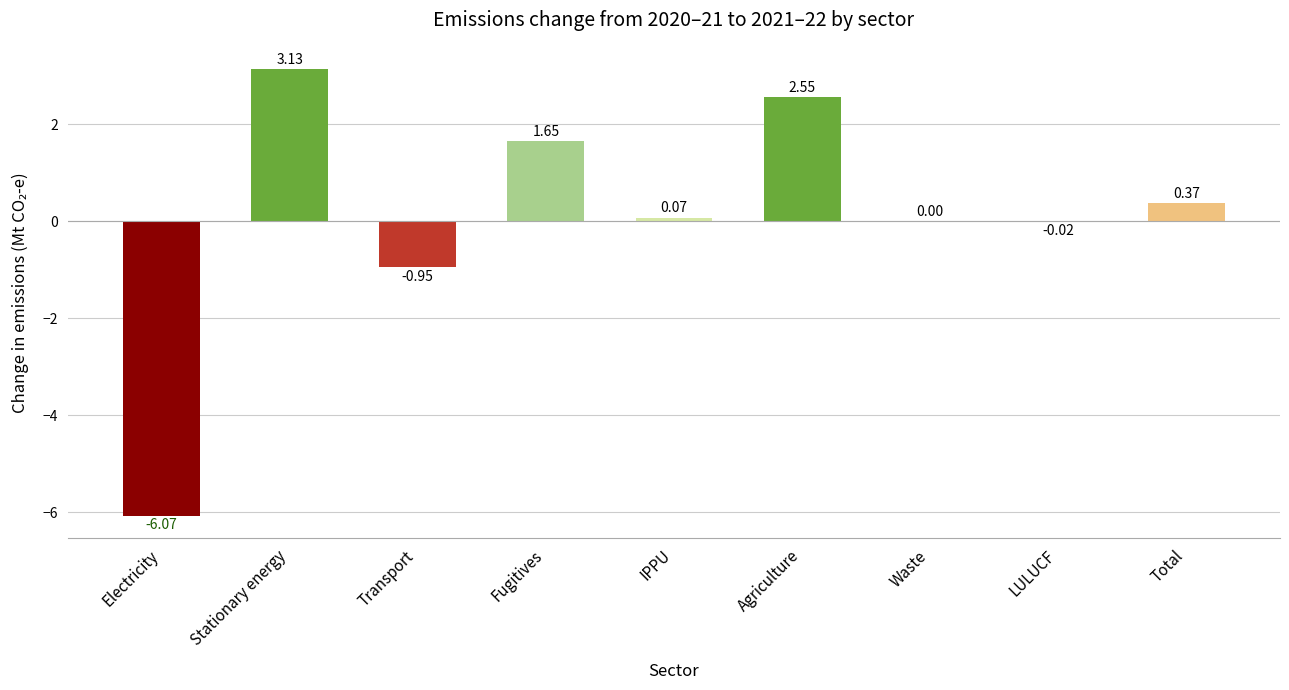

Which label corresponds to the largest value in the chart?

Stationary energy